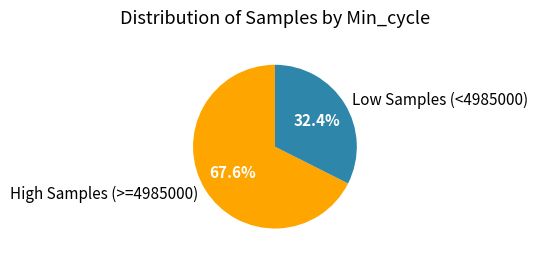

What is the largest slice in the pie chart?

High Samples (>=4985000)